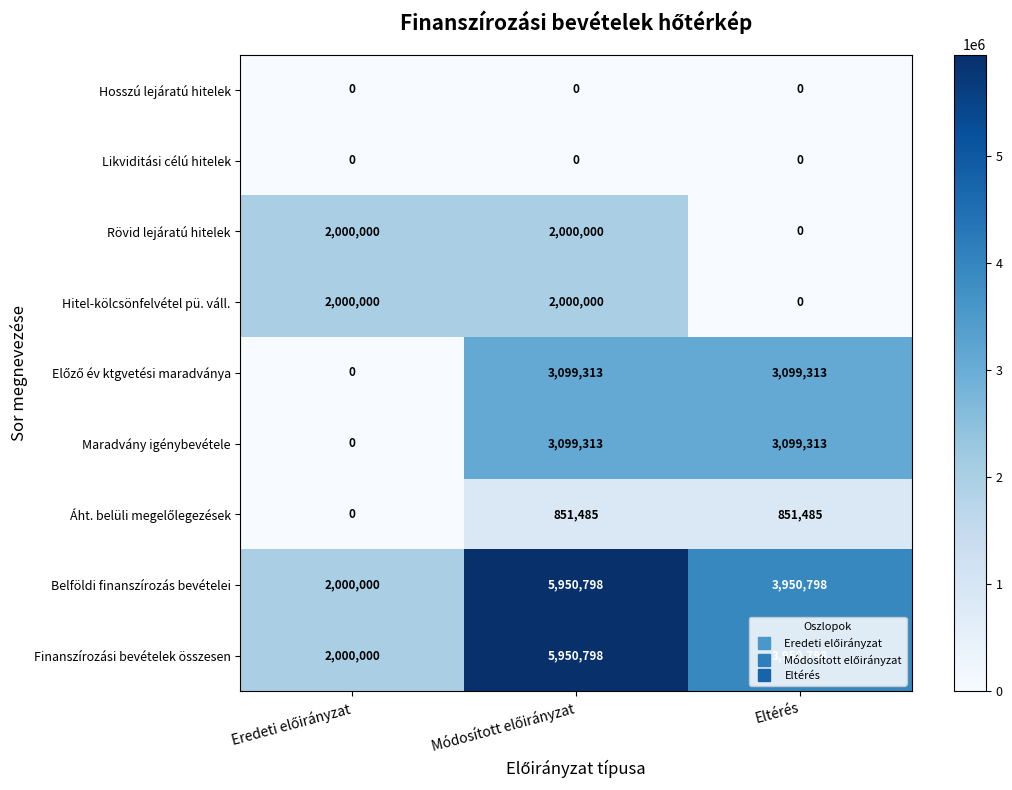

Count the Hitel-kölcsönfelvétel pü. váll. values in the range 0 to 2000000.

3